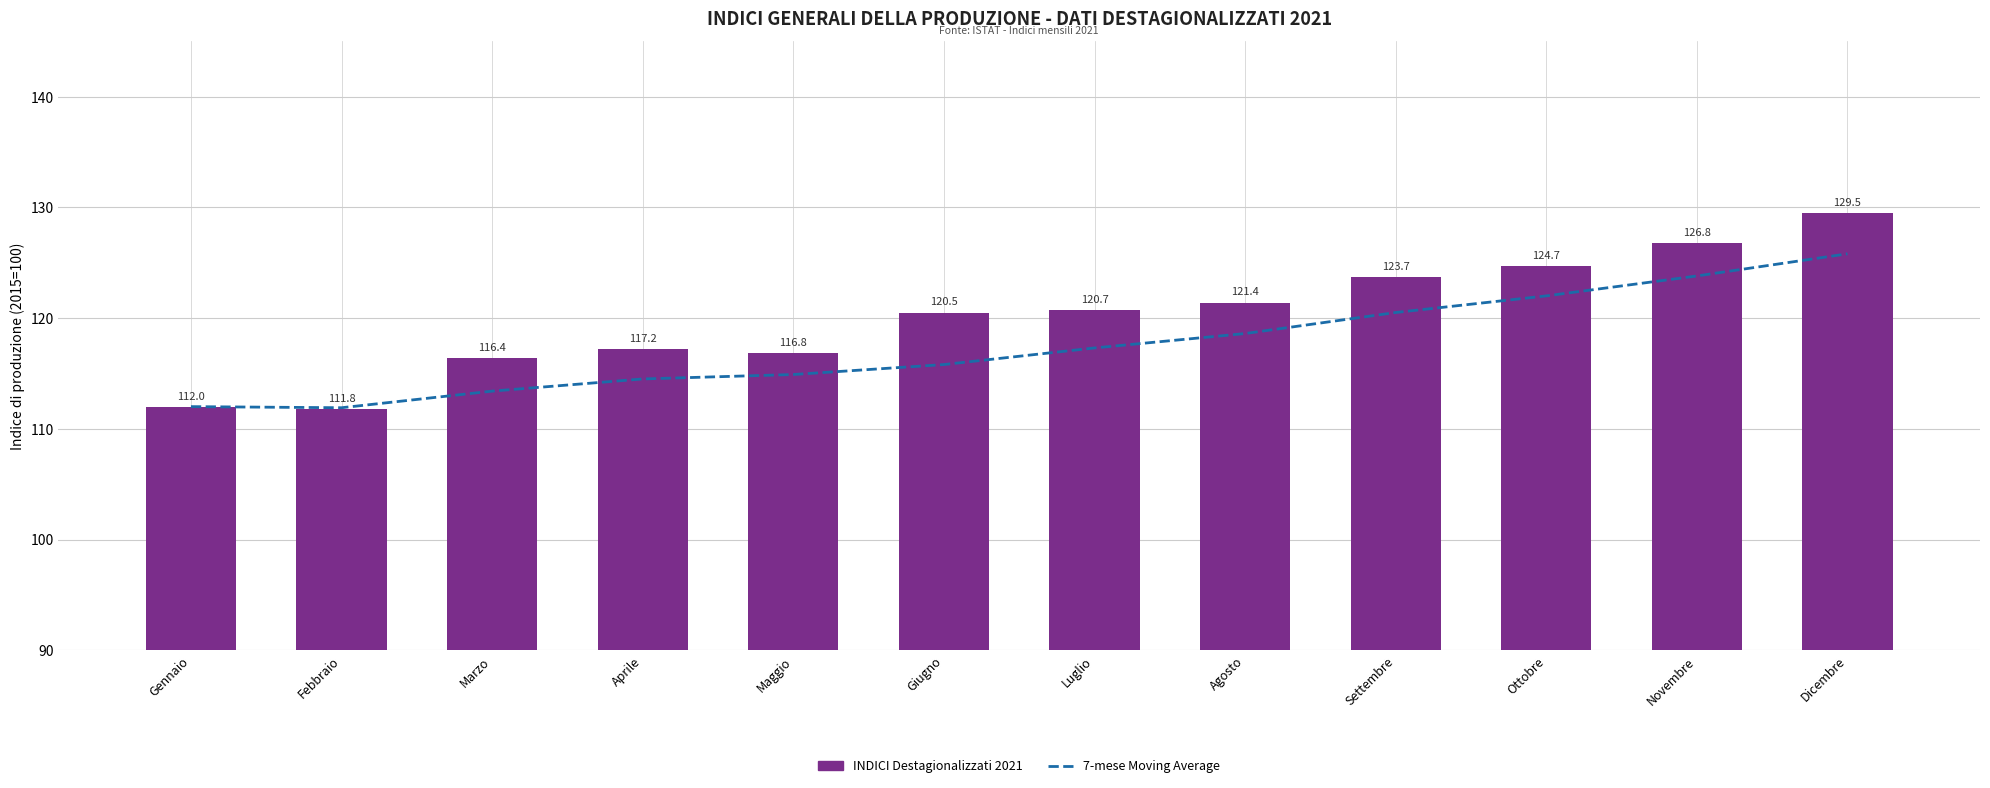

The 7-mese Moving Average series shows 162.9 at Luglio. True or false?

False